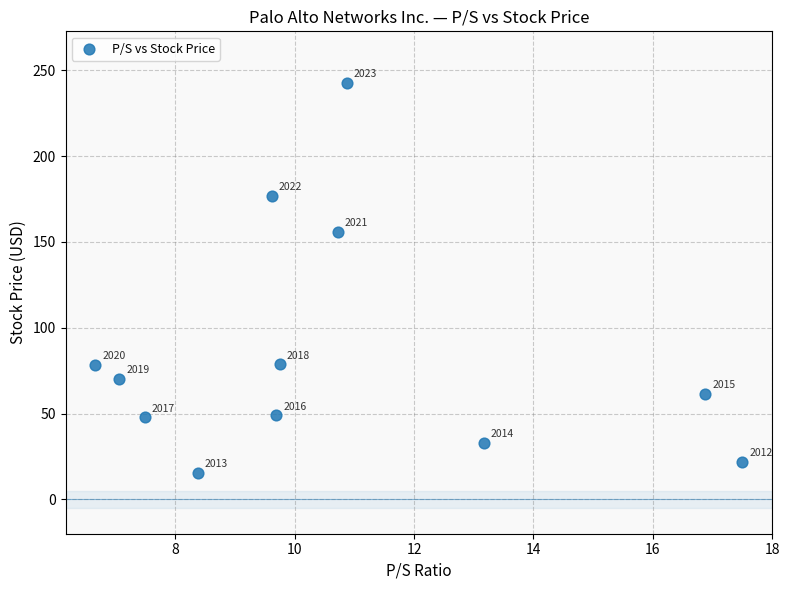

What Y value in the scatter plot is closest to 129?

156.1